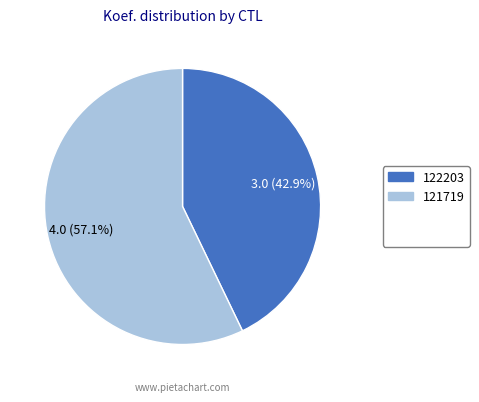

How many slices are in this pie chart?

2